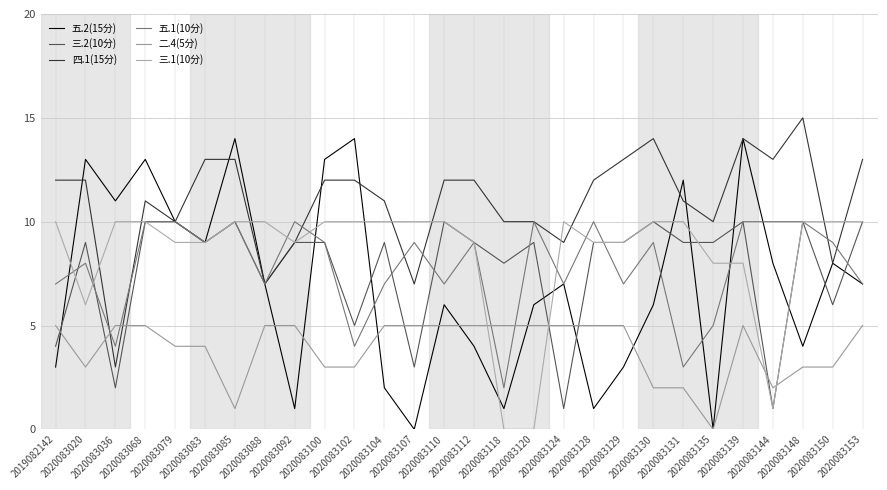

What is the approximate value of 五.1(10分) at 2020083120?

10